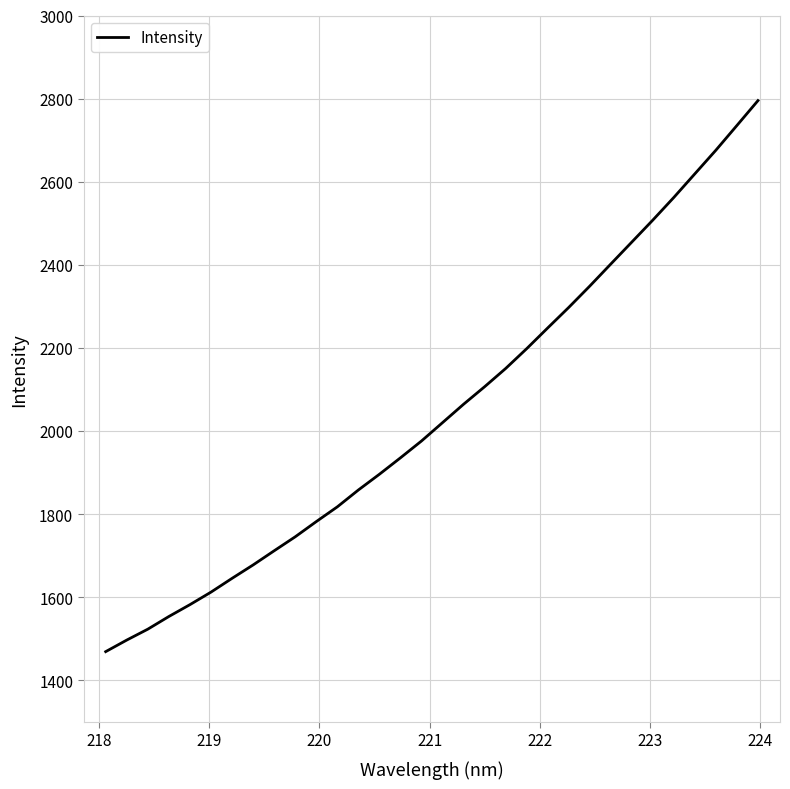

What is the difference between the maximum and minimum values?

1326.3